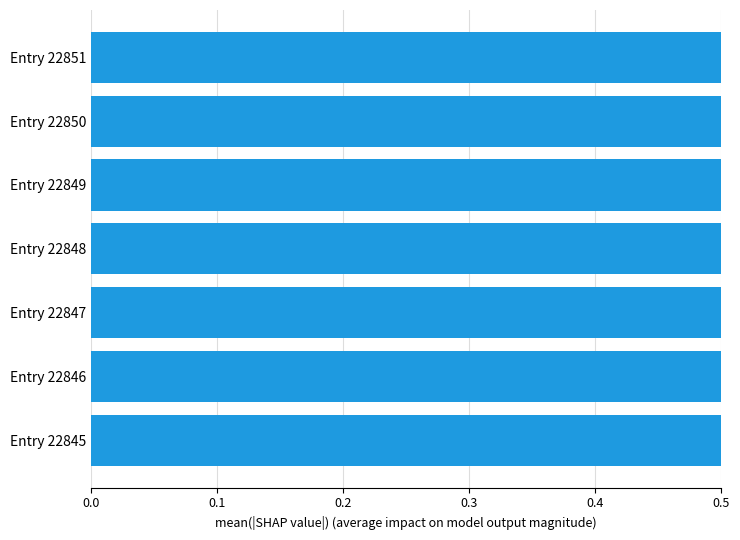

Count the values in the range 0 to 1.

7